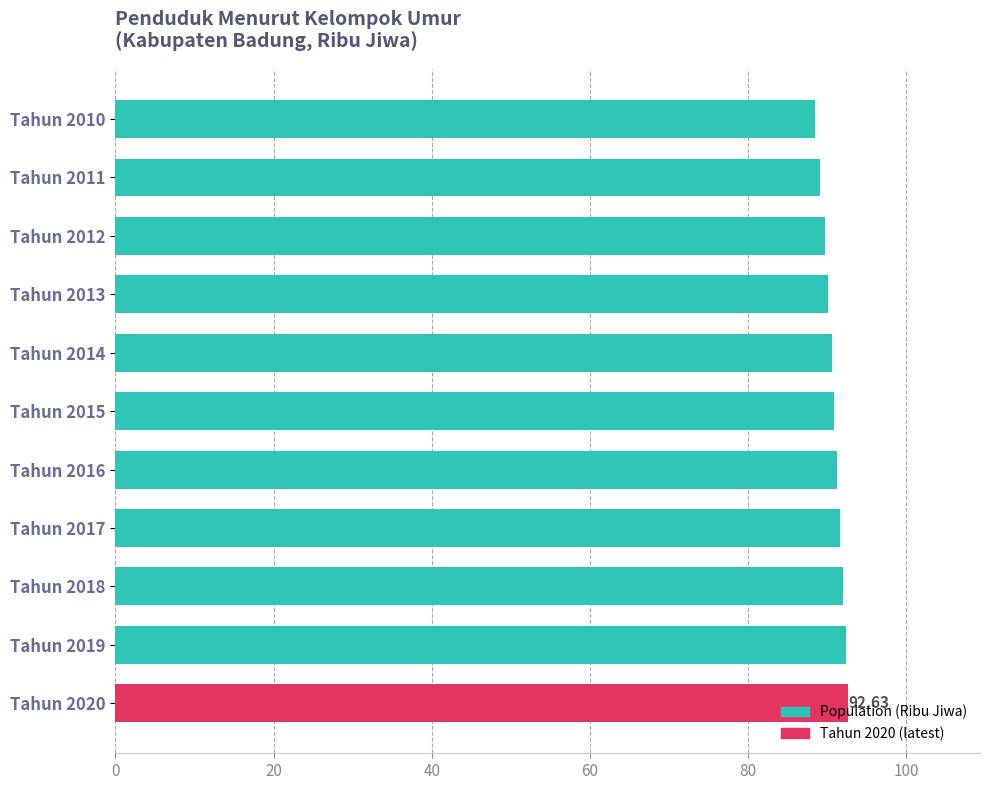

Does the chart contain any negative values?

No